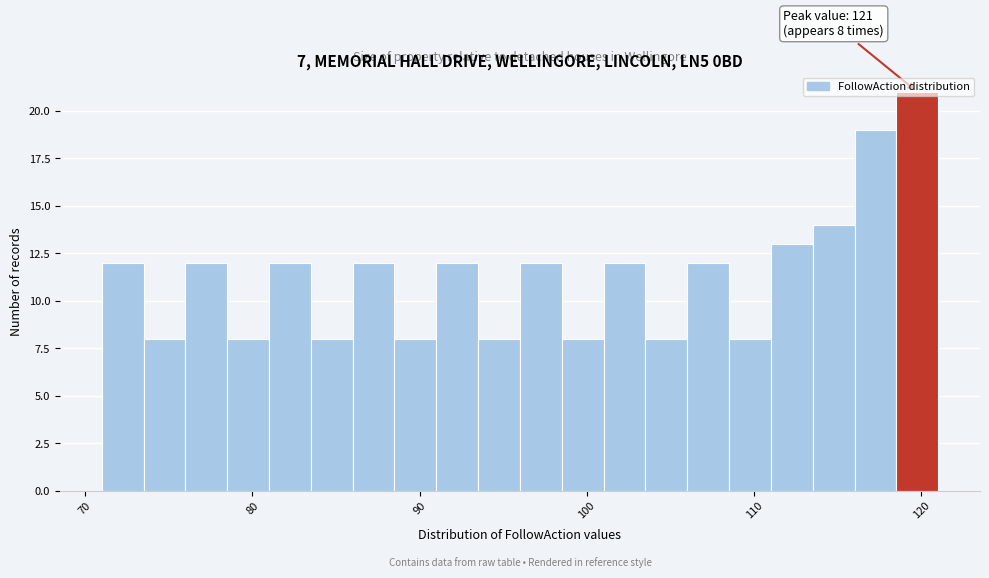

Around what value on the x-axis is the tallest bar? Give the approximate position of its centre, as read against the axis.

120